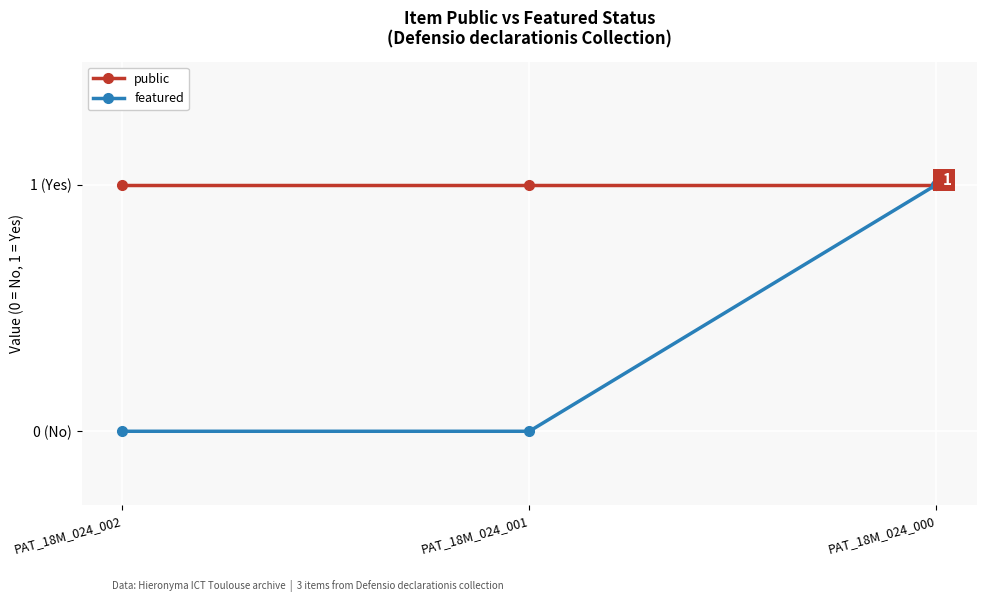

Which series has the widest spread of values?

featured